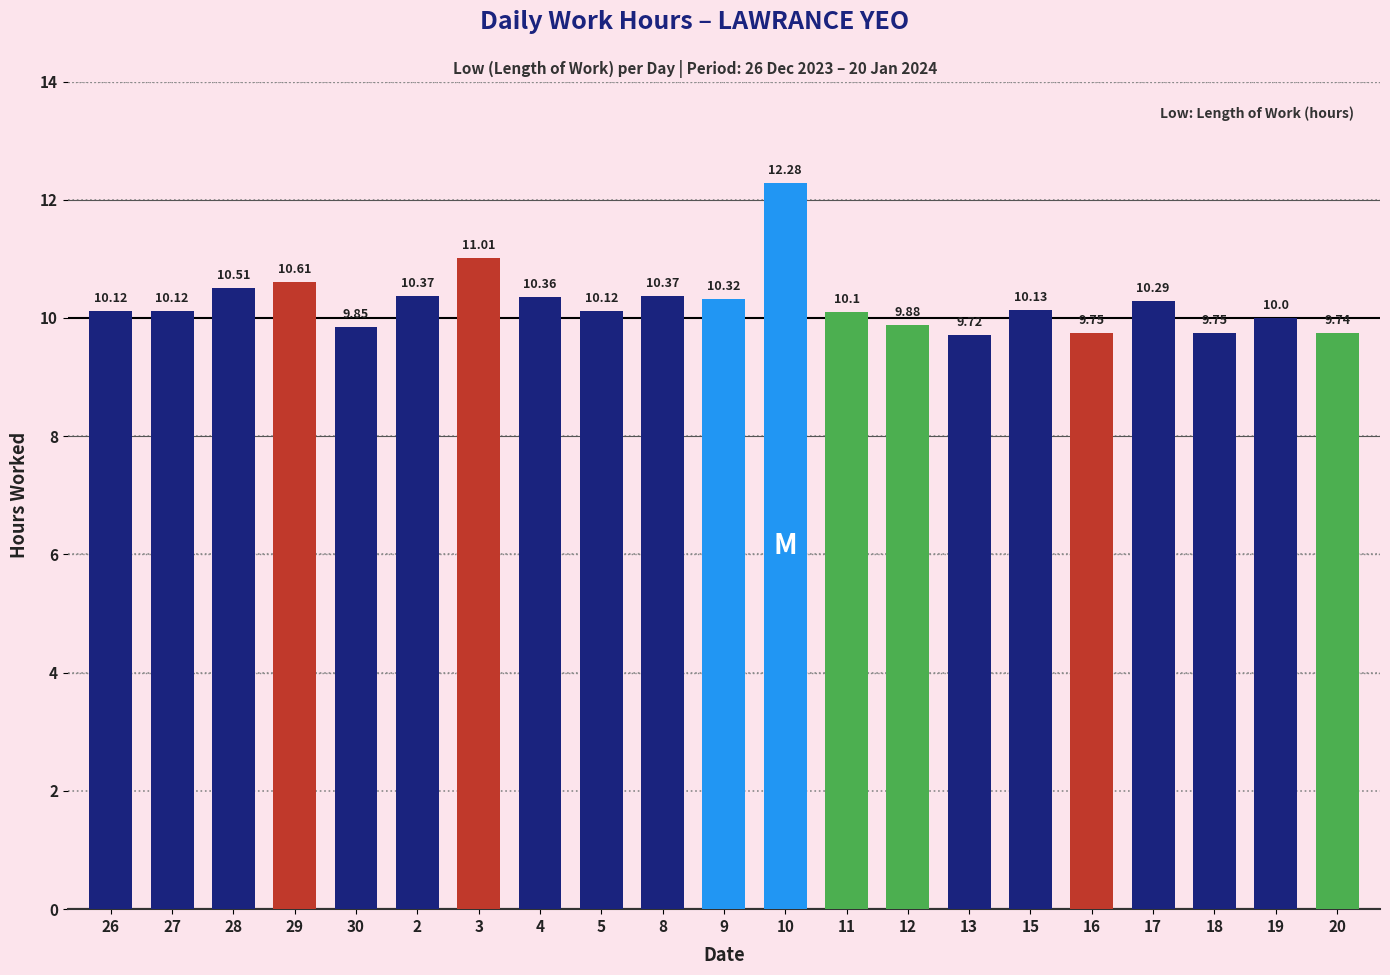

How many data points are less than 10?

6